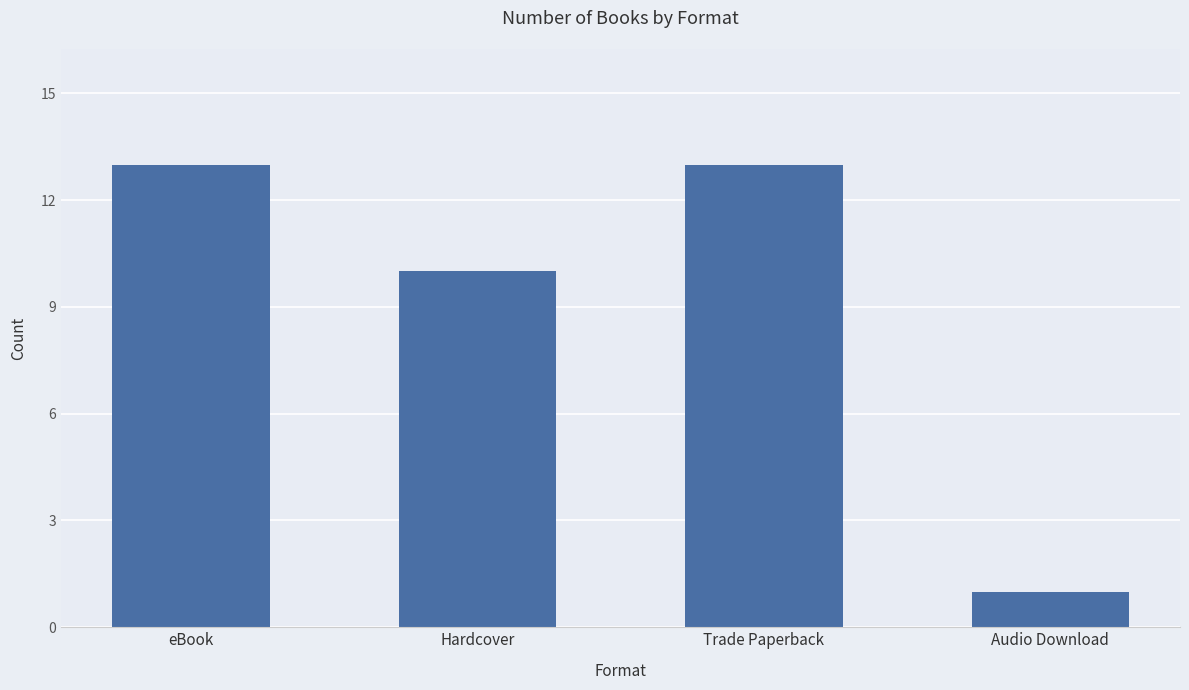

Count the number of categories in the chart.

4